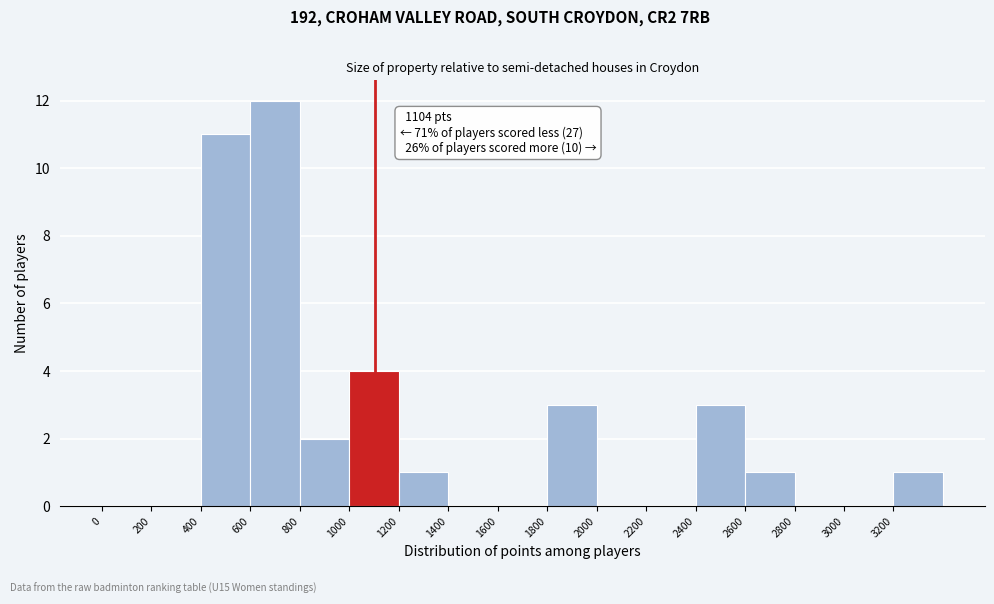

Over which range of the x-axis is the bar tallest?

600 to 800